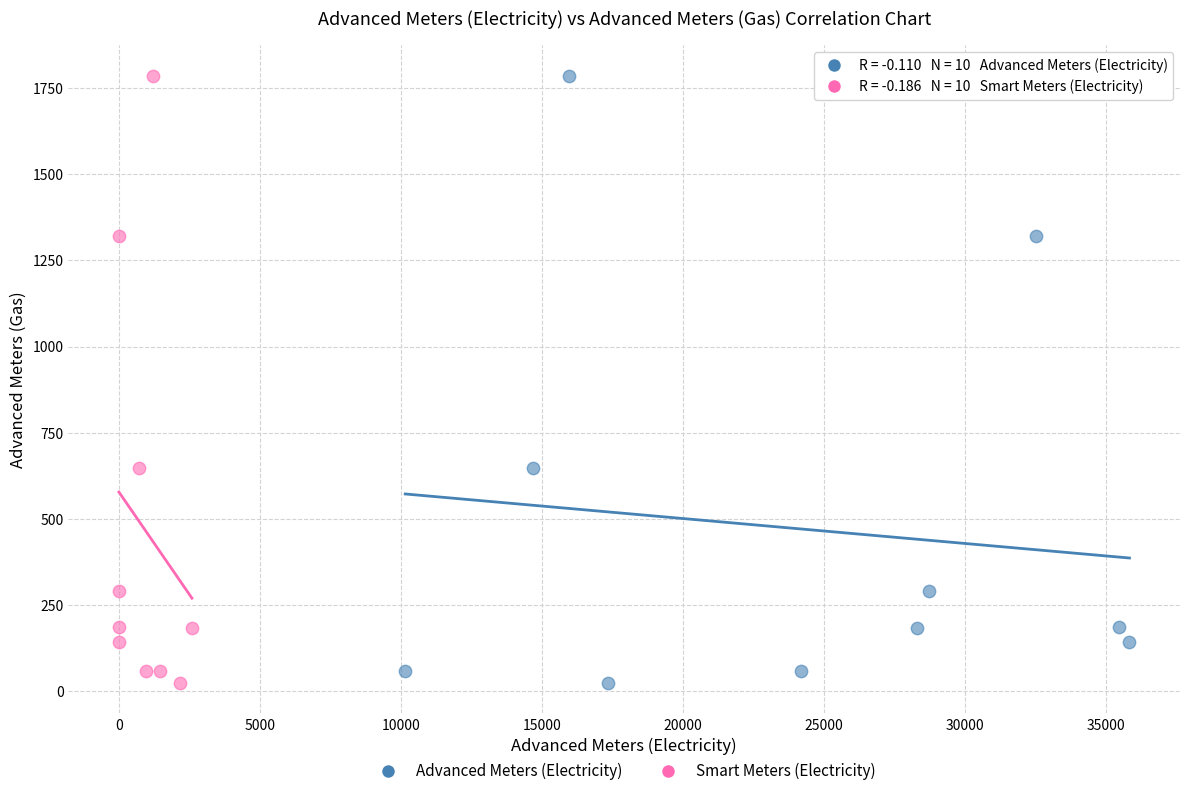

What are all the series names shown in the legend?

Advanced Meters (Electricity), Smart Meters (Electricity)